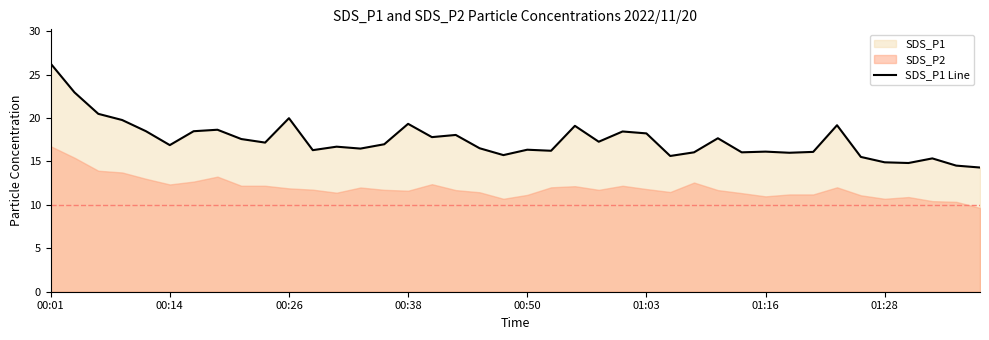

What is the minimum value for SDS_P1 Line?

14.3